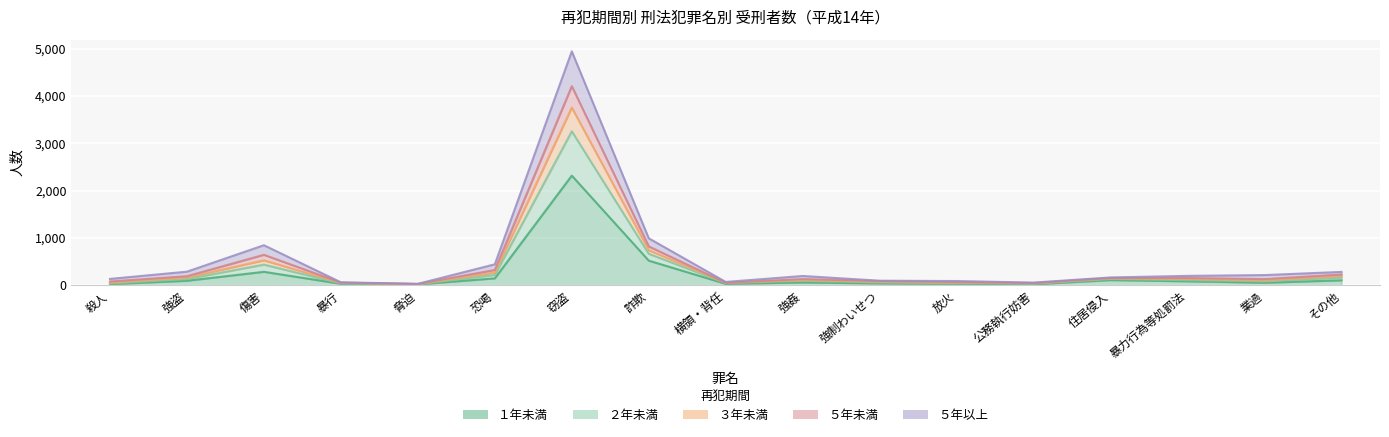

Rank the categories by ５年未満 value from highest to lowest.

窃盗, 詐欺, 傷害, 恐喝, その他, 強盗, 住居侵入, 暴力行為等処罰法, 強姦, 業過, 強制わいせつ, 放火, 殺人, 横領・背任, 暴行, 公務執行妨害, 脅迫